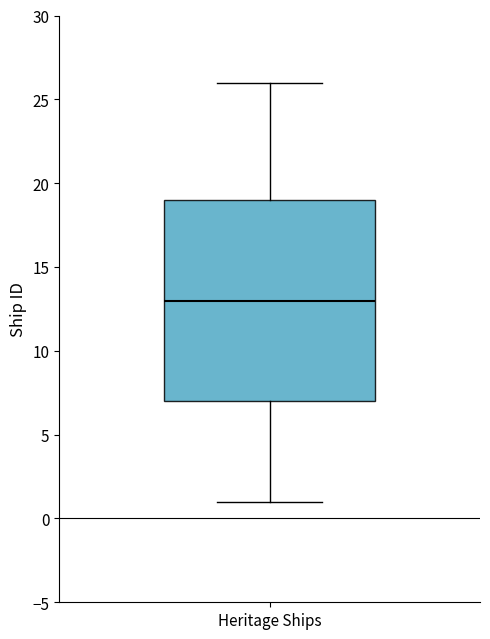

Transcribe this box plot: give where the median line is, the range the box spans, and where the two whiskers end, as read against the y-axis. The values are not printed on the chart, so give them approximately, as read against the axis.

median 13, box 7 to 19, whiskers 1 to 26